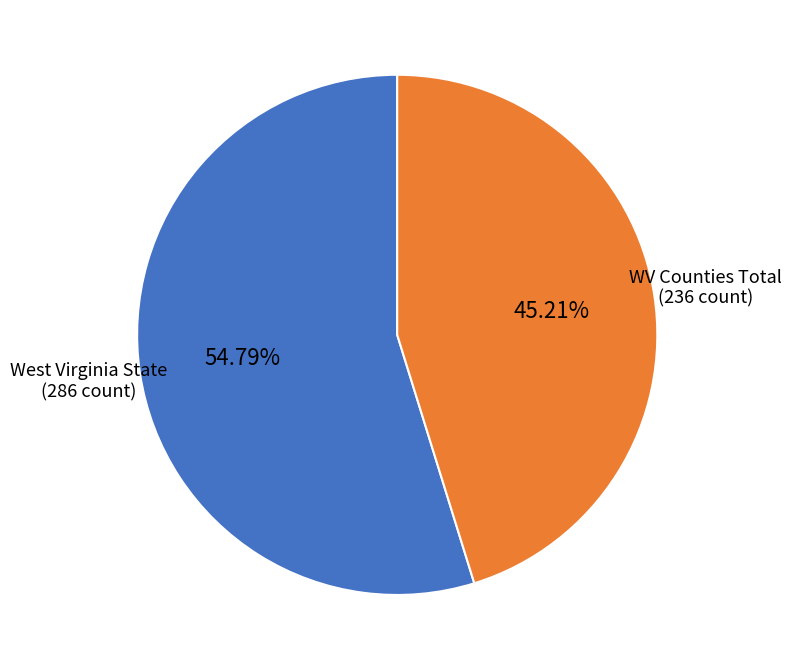

Combined, do West Virginia State and WV Counties Total account for over 50%?

Yes